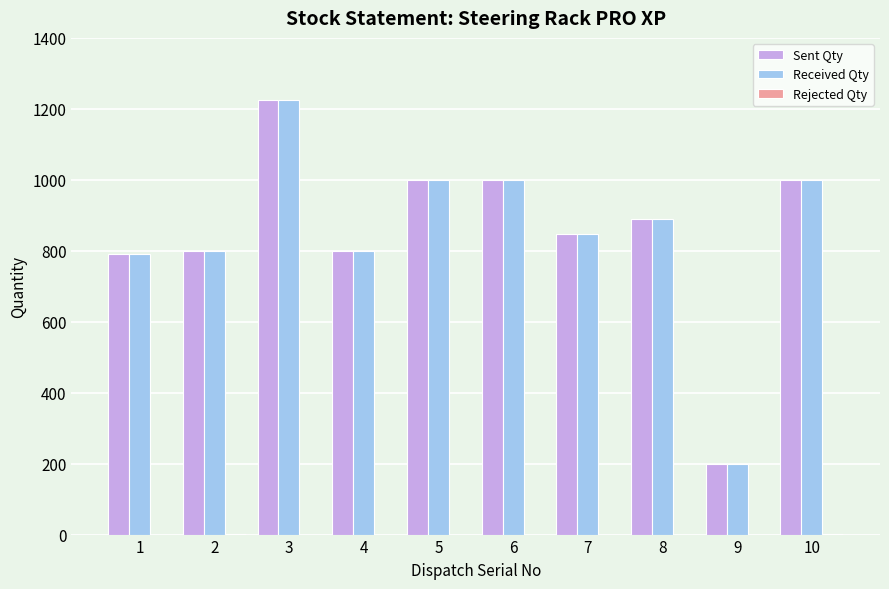

The value of Received Qty at 10 is 1000. True or false?

True